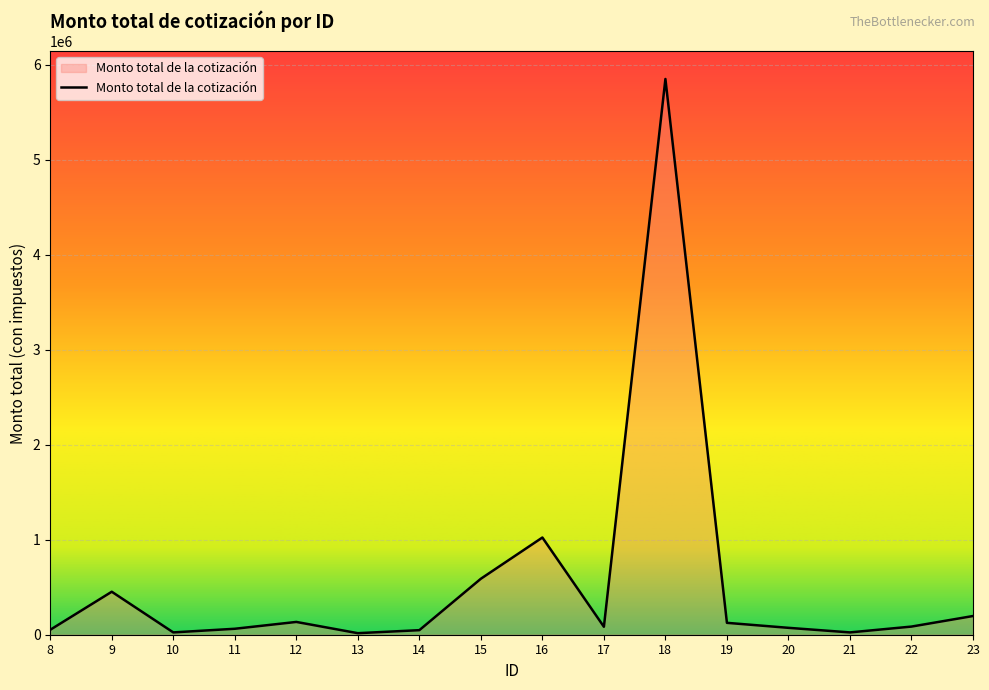

What is the difference between the maximum and minimum values?

5832390.9